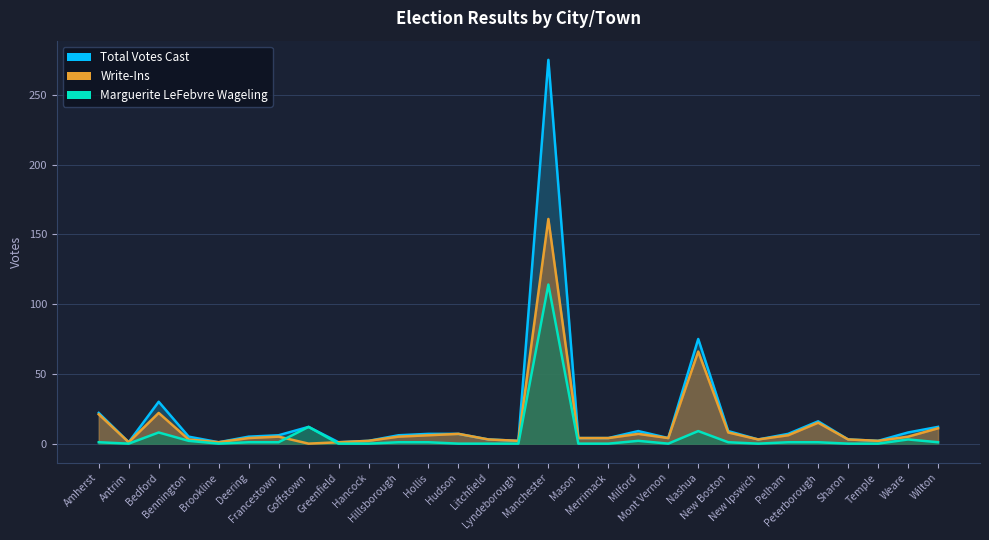

What is the spread (max minus min) of values at Merrimack?

4